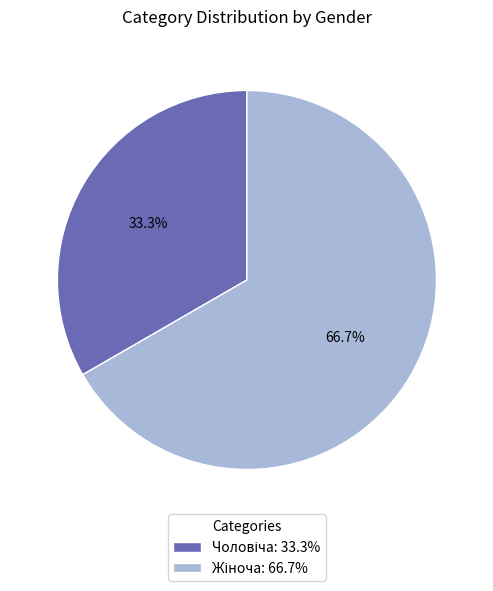

Does any single category account for the majority?

Yes